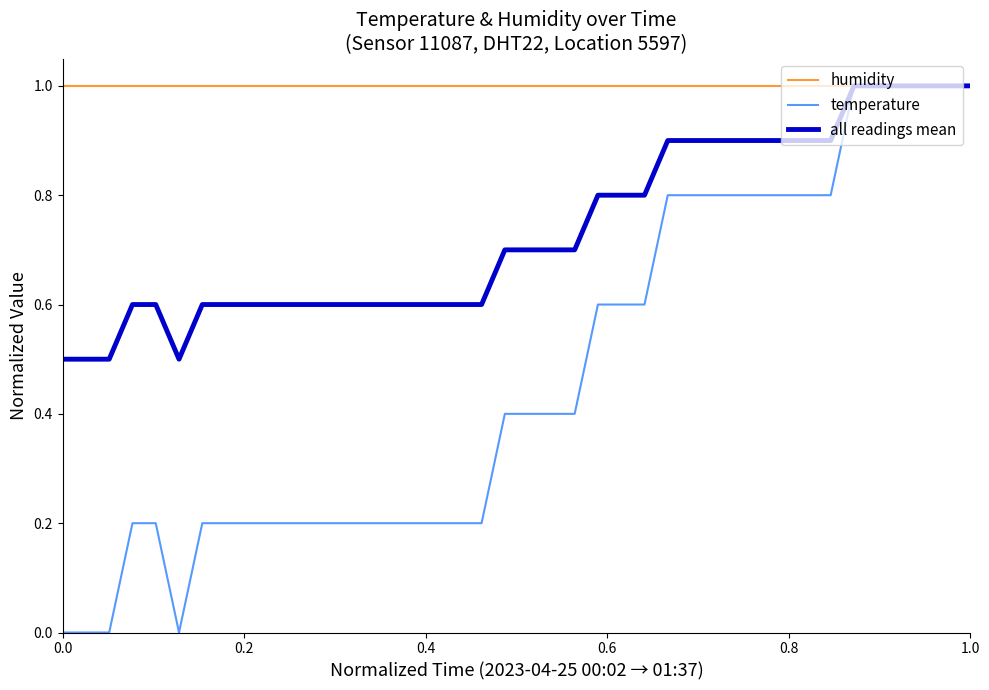

What is the greatest value displayed?

1.0